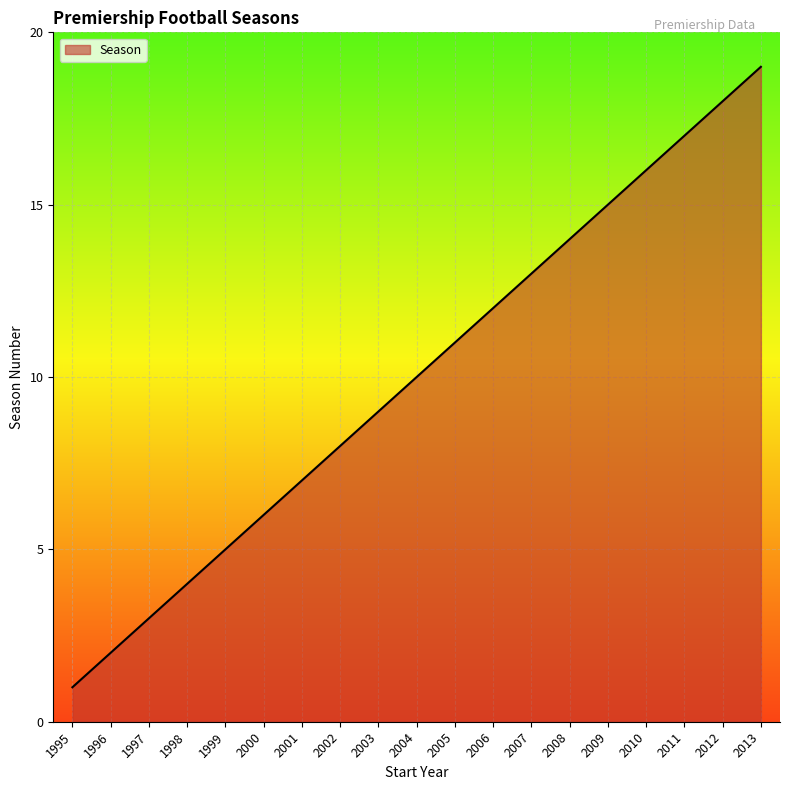

True or false: there are more than 1 points higher than both neighbors.

False